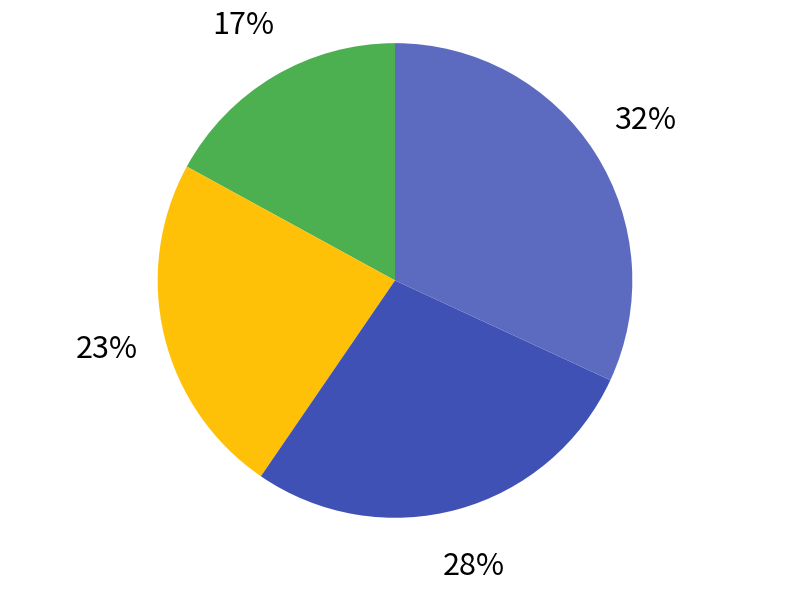

To the nearest percent, what is the average slice percentage?

25%